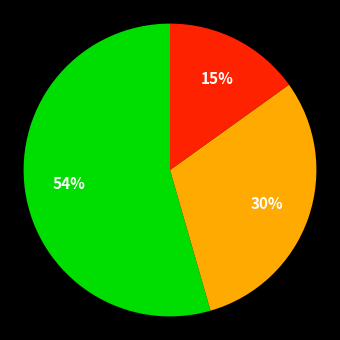

To the nearest percent, what is the difference between the largest and smallest slice percentages?

39%